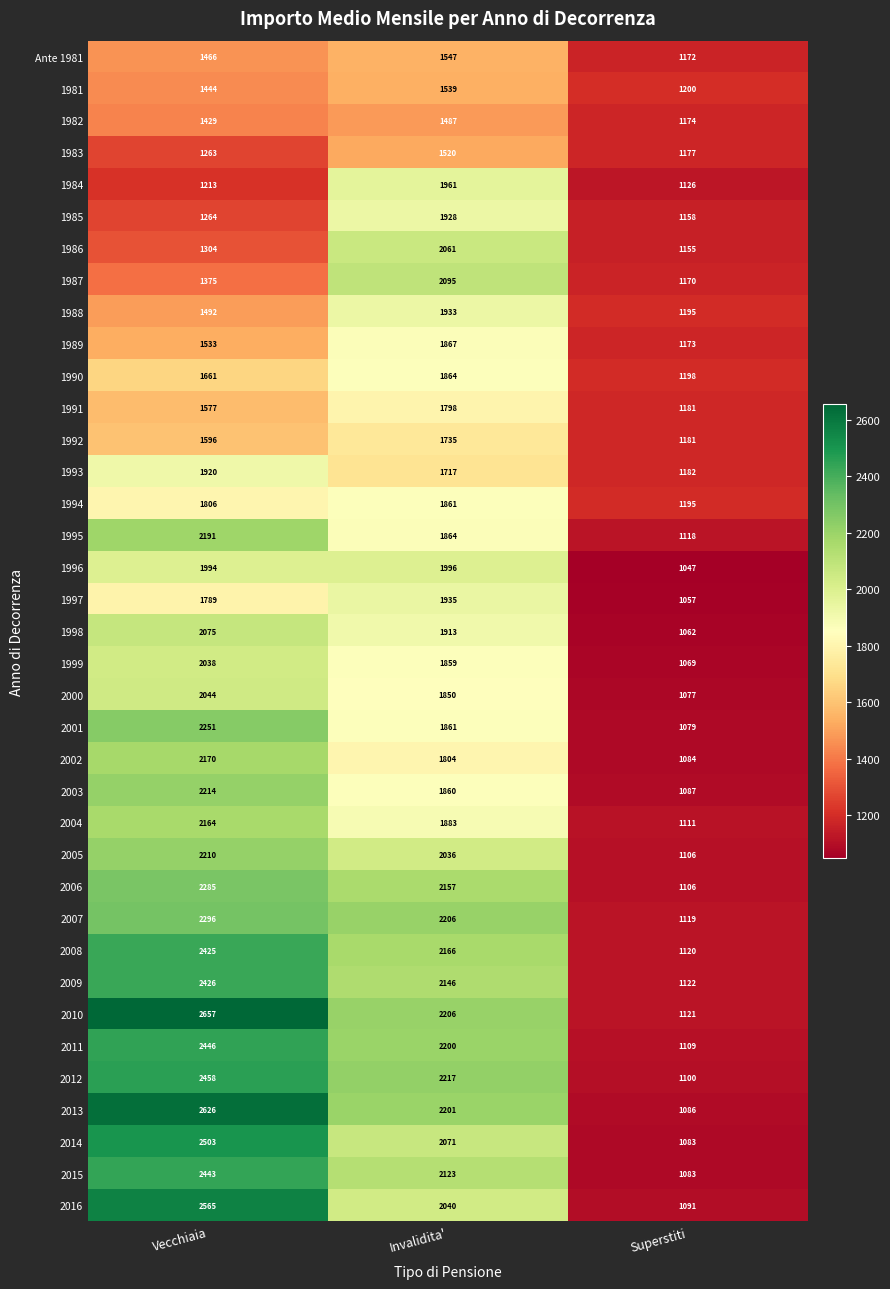

List the series in order of their peak value, highest first.

2010, 2013, 2016, 2014, 2012, 2011, 2015, 2009, 2008, 2007, 2006, 2001, 2003, 2005, 1995, 2002, 2004, 1987, 1998, 1986, 2000, 1999, 1996, 1984, 1997, 1988, 1985, 1993, 1989, 1990, 1994, 1991, 1992, Ante 1981, 1981, 1983, 1982